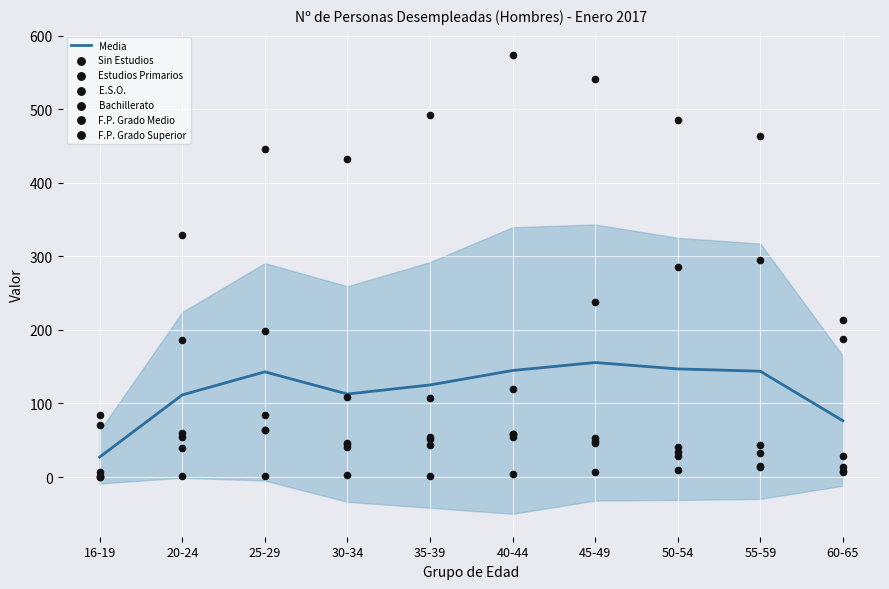

At which category is the sum across all series the highest?

45-49